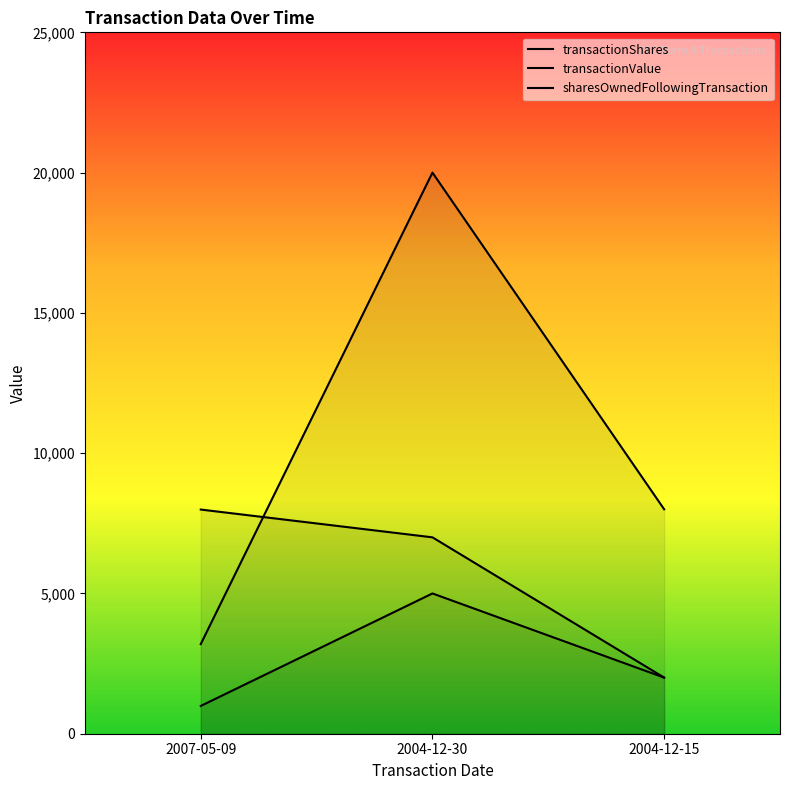

Rank the series by their maximum value, from highest to lowest.

transactionValue, sharesOwnedFollowingTransaction, transactionShares